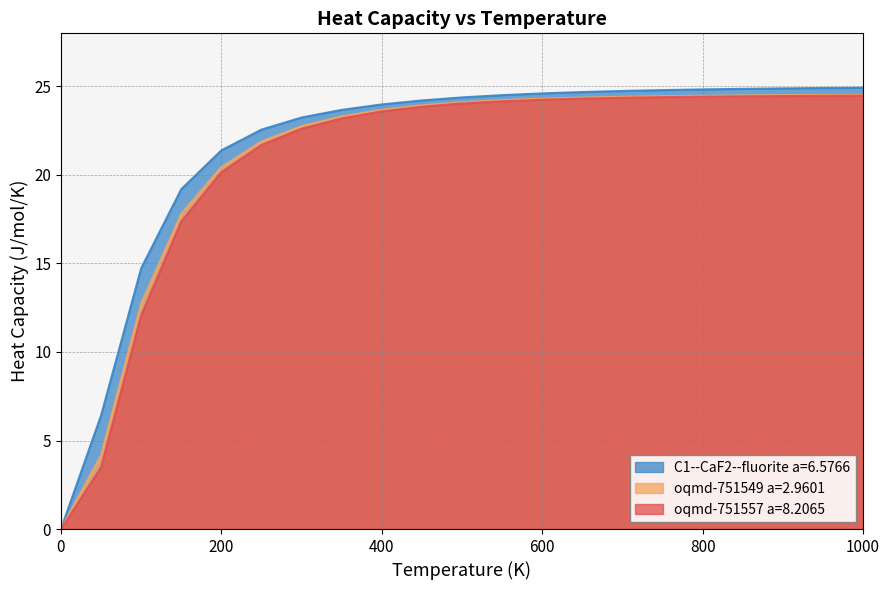

Between 800.0 and 150.0, which is larger?

800.0